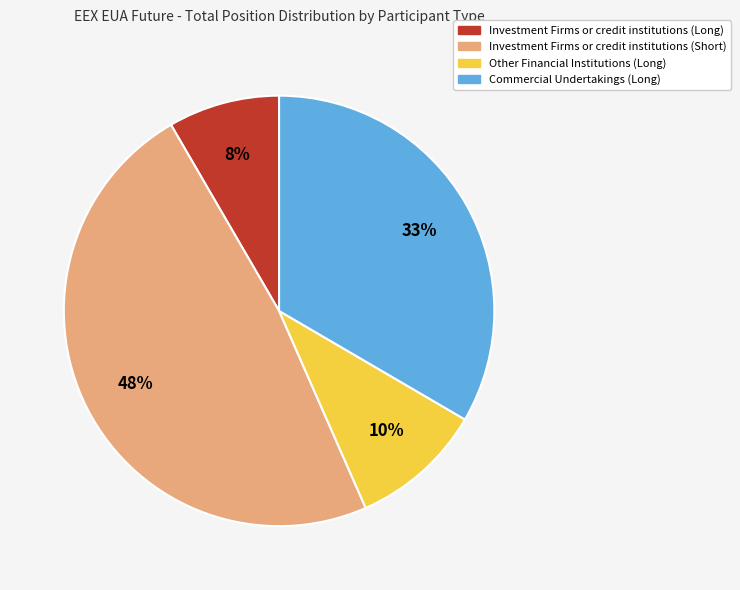

Approximately how many times larger is the value at Other Financial Institutions (Long) compared to Investment Firms or credit institutions (Long)?

1.2